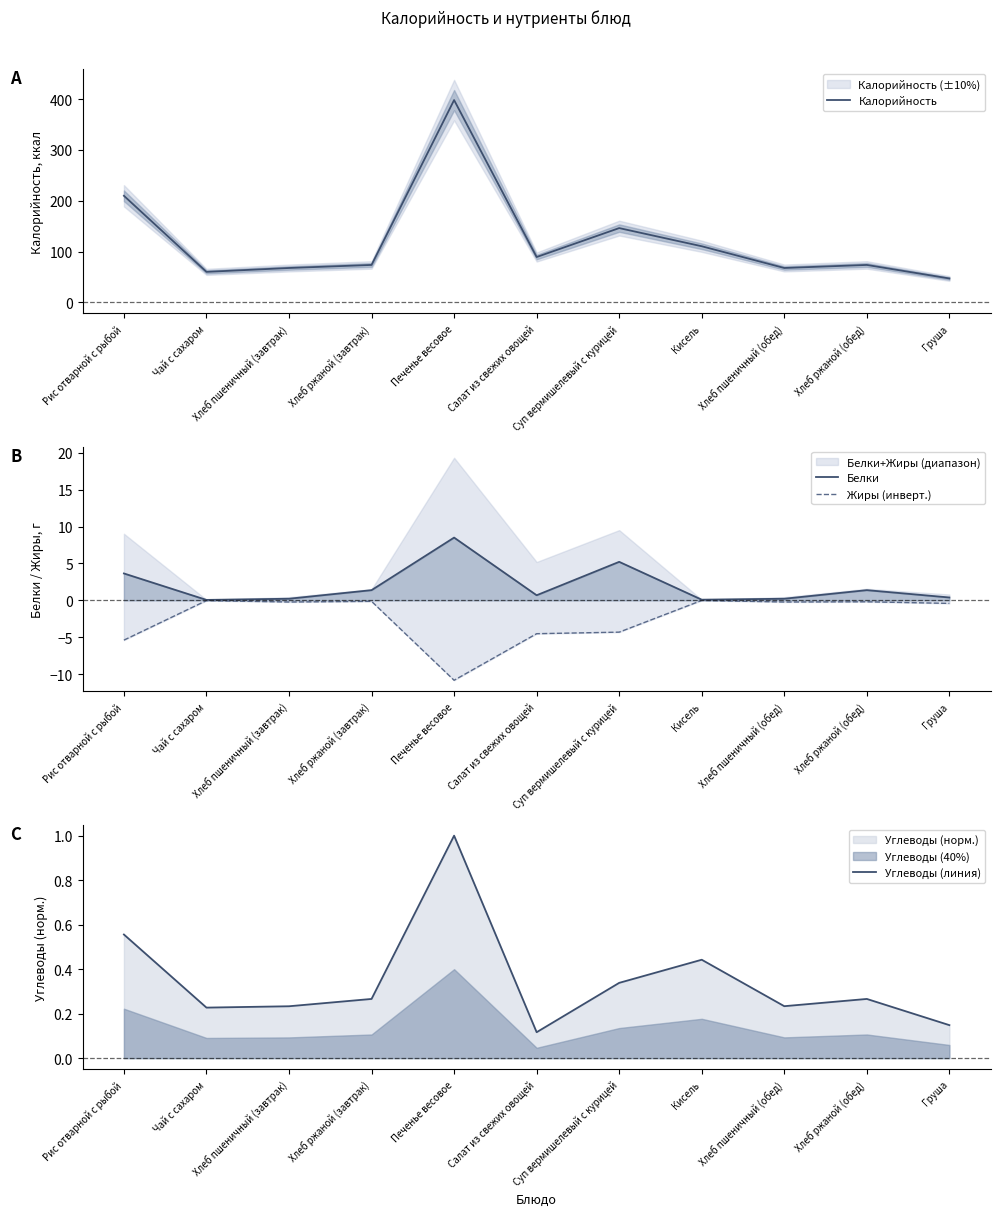

At which label is Калорийность closest to 222?

Рис отварной с рыбой